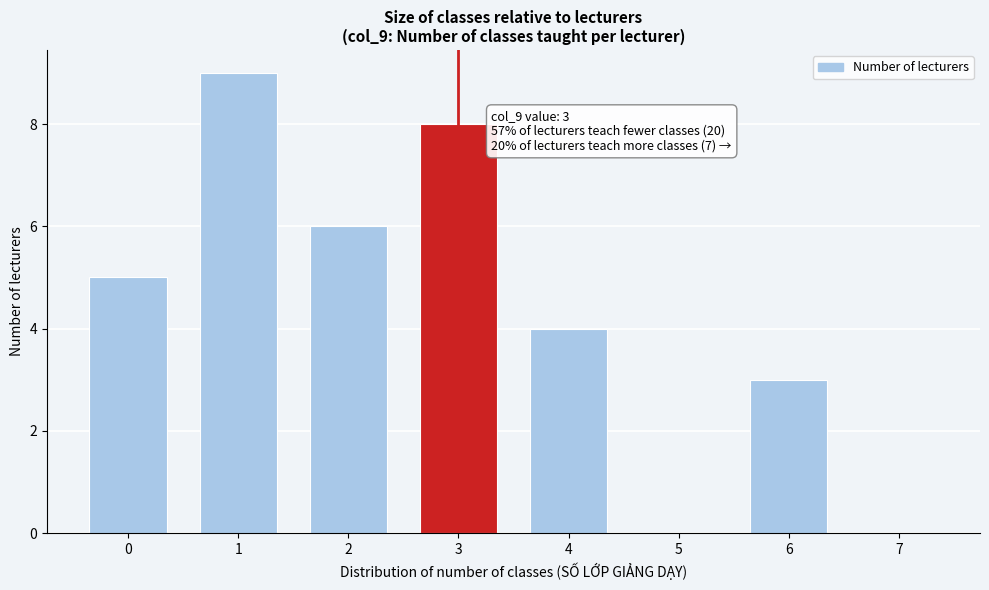

Reading right to left, transcribe all the data shown in this chart.

7=0	6=3	5=0	4=4	3=8	2=6	1=9	0=5